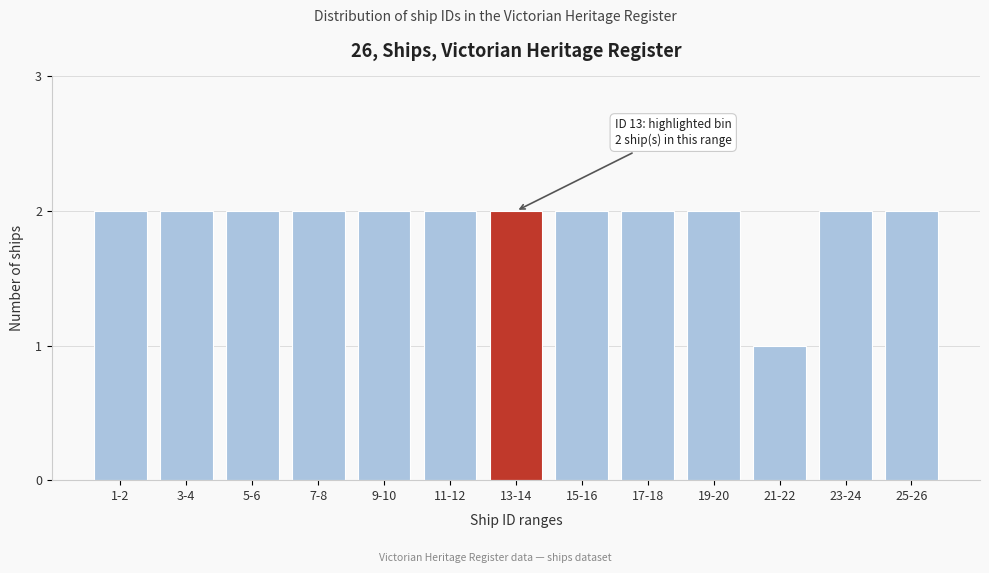

Reading right to left, transcribe all the data shown in this chart.

25-26=2	23-24=2	21-22=1	19-20=2	17-18=2	15-16=2	13-14=2	11-12=2	9-10=2	7-8=2	5-6=2	3-4=2	1-2=2